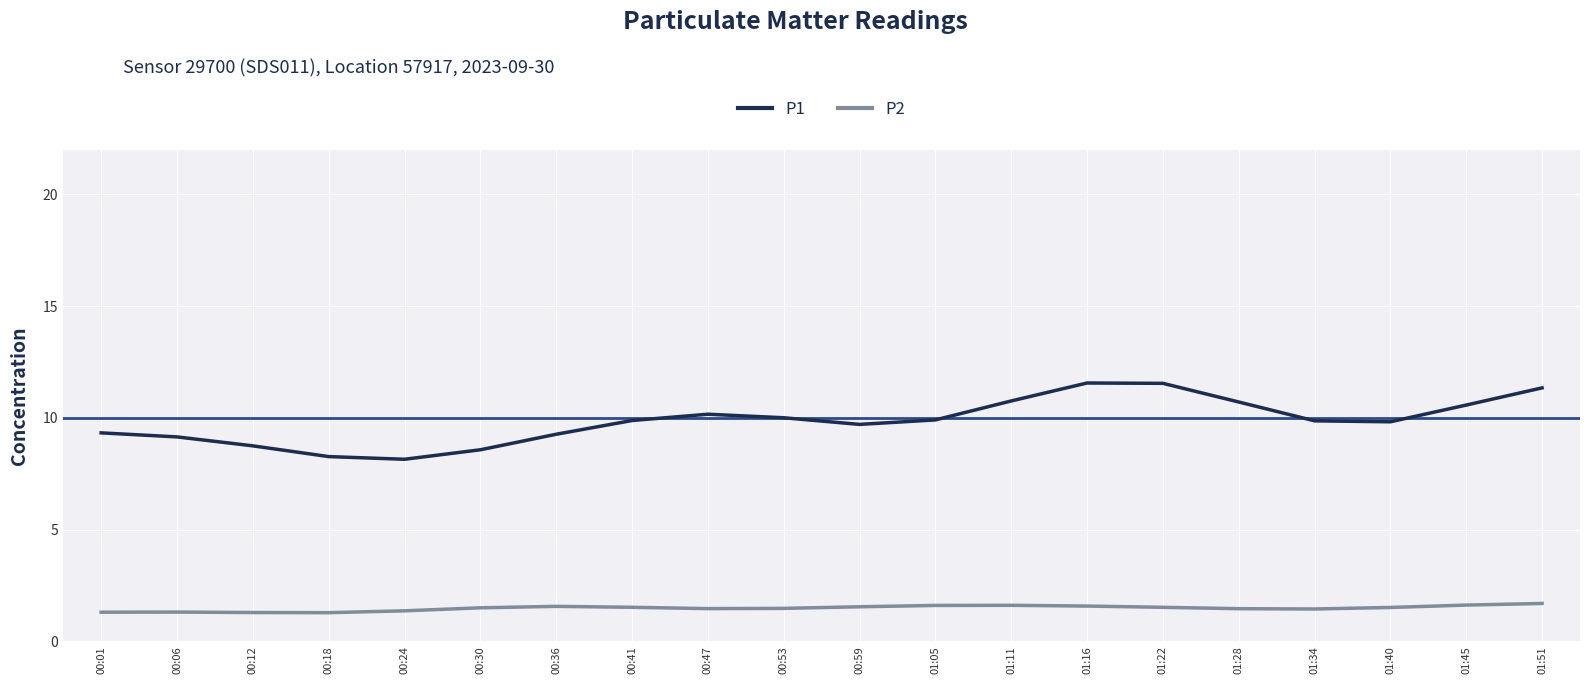

What are all the series names shown in the legend?

P1, P2